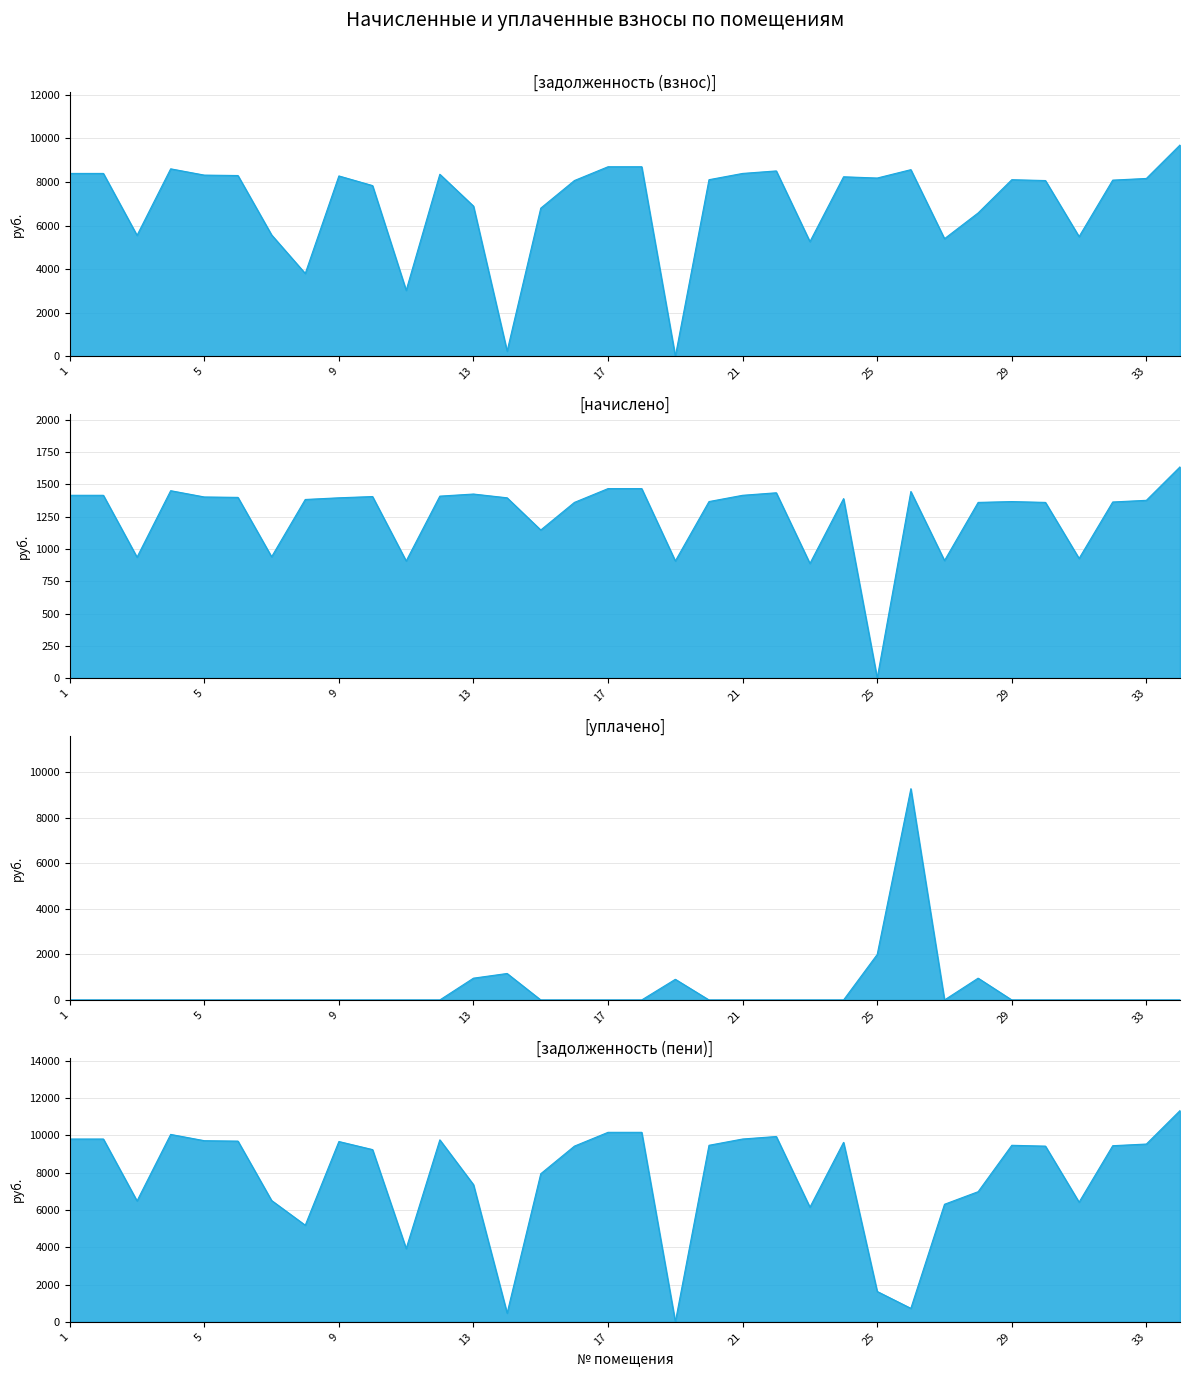

At how many categories does at least one series exceed 3834?

32